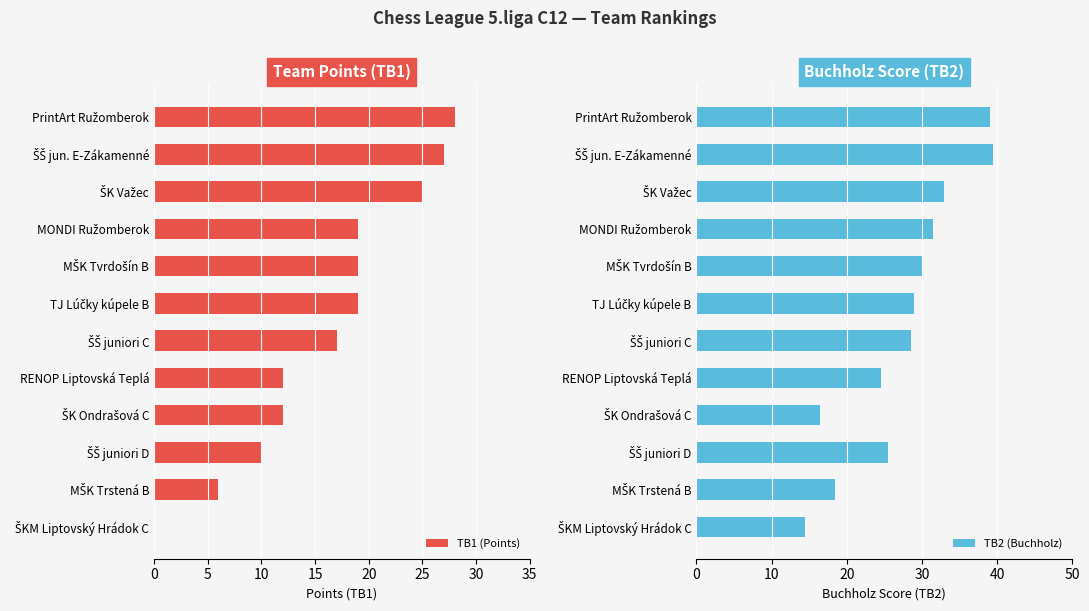

Which series changed the most between 20 and 35?

TB1 (Points)